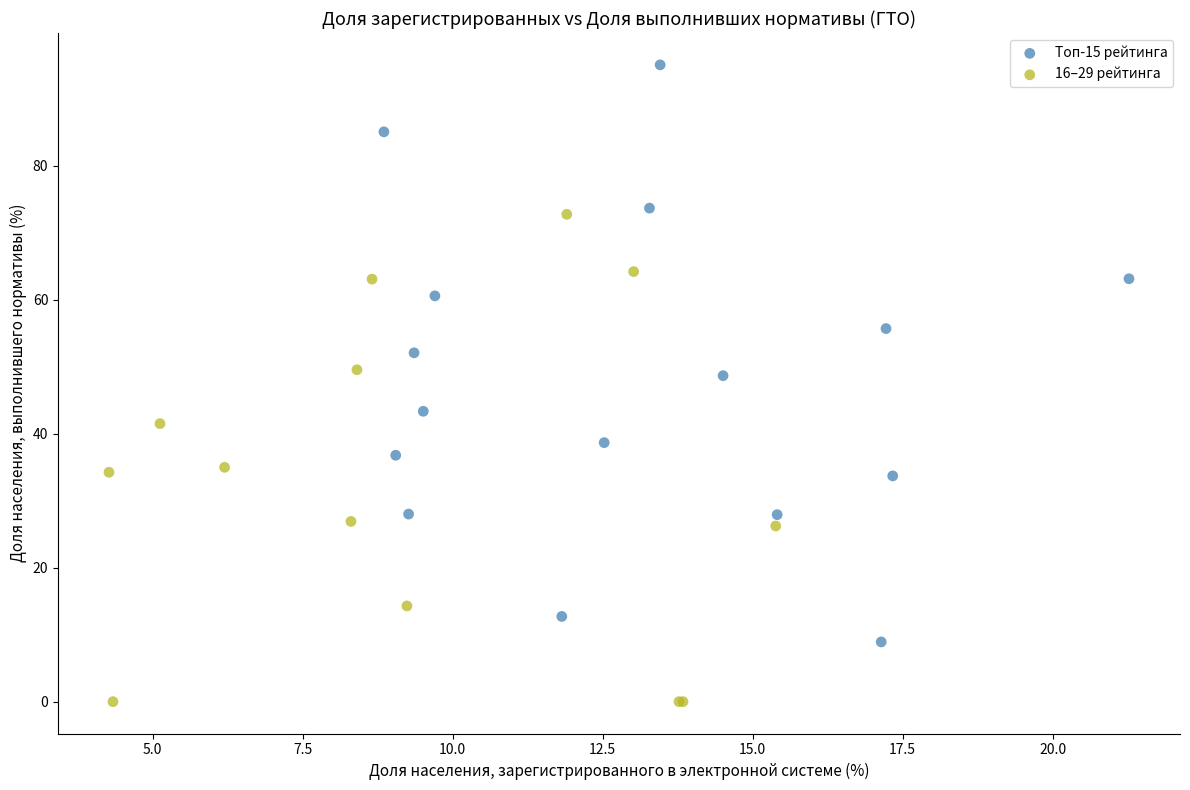

Which series contains the lowest Y value?

16–29 рейтинга